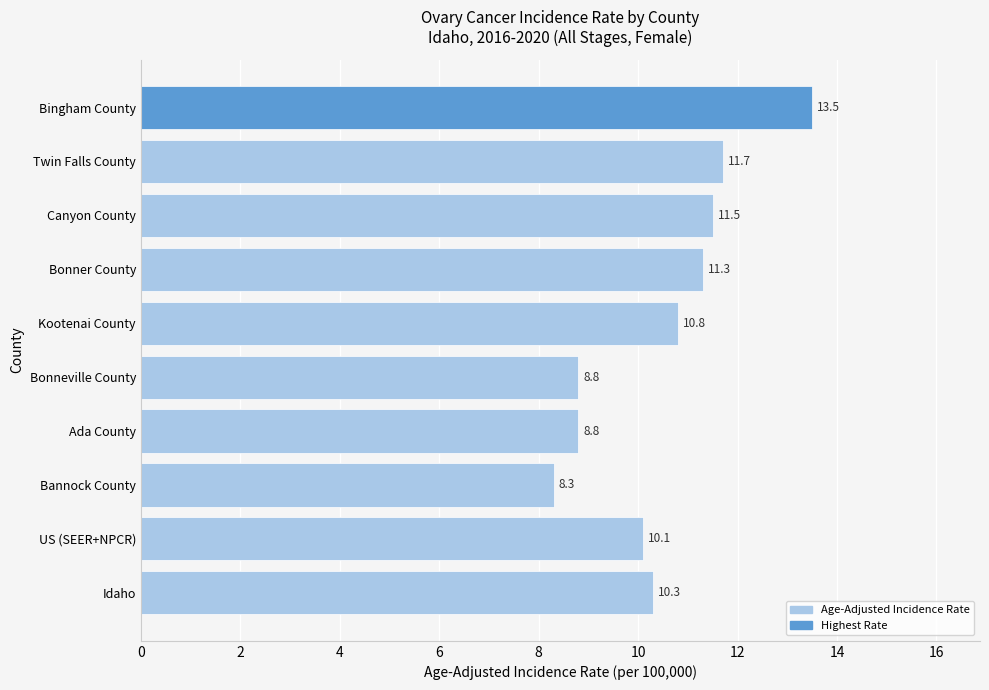

Where is the data nearest to the value 10?

US (SEER+NPCR)